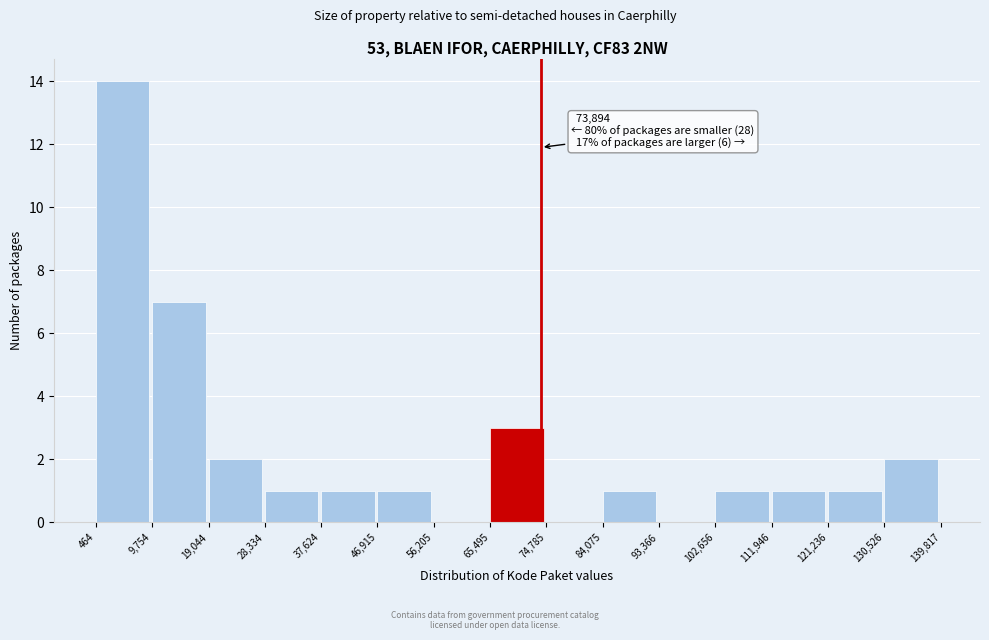

Which range on the x-axis has the tallest bar?

464 to 9,754